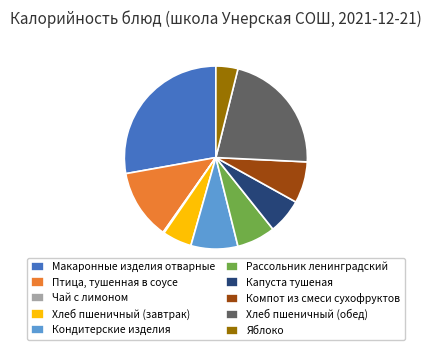

Does Рассольник ленинградский account for over 50% of the chart?

No